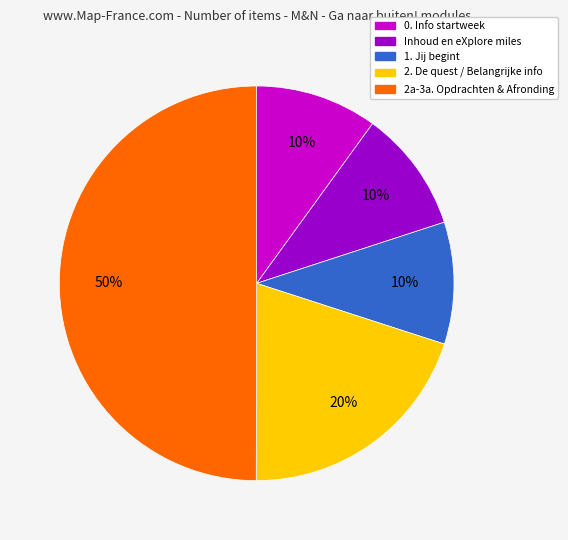

Does 0. Info startweek represent more than half of the total?

No